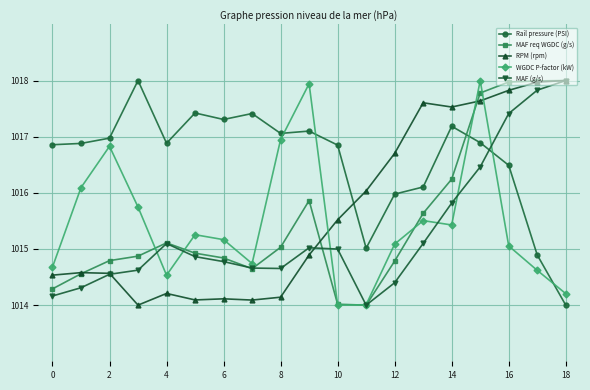

What is the value of the WGDC P-factor (kW) point at the 10th from the left?

1017.9